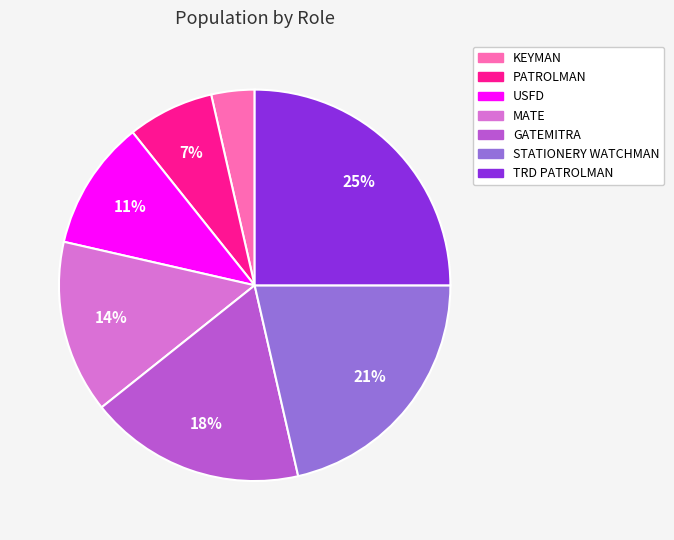

Is STATIONERY WATCHMAN the majority of the pie?

No